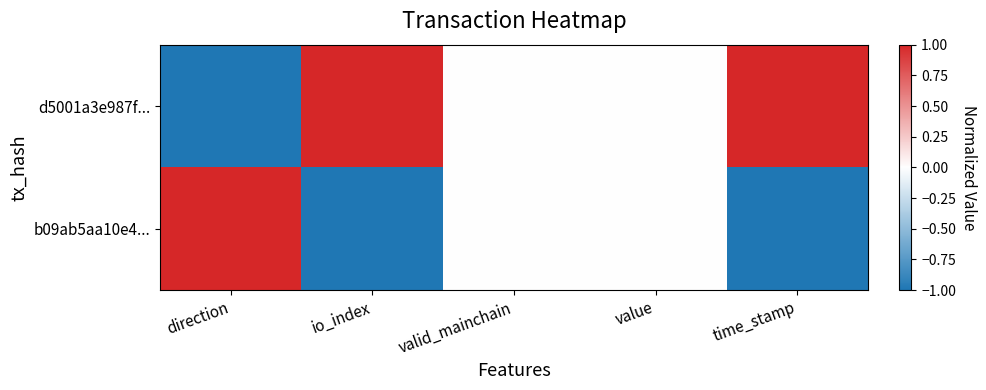

How many series are shown in this chart?

2